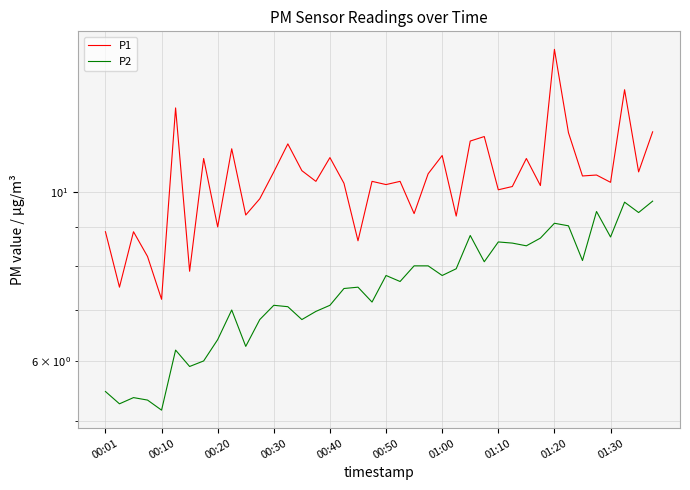

True or false: P2 and P1 cross at least once.

False